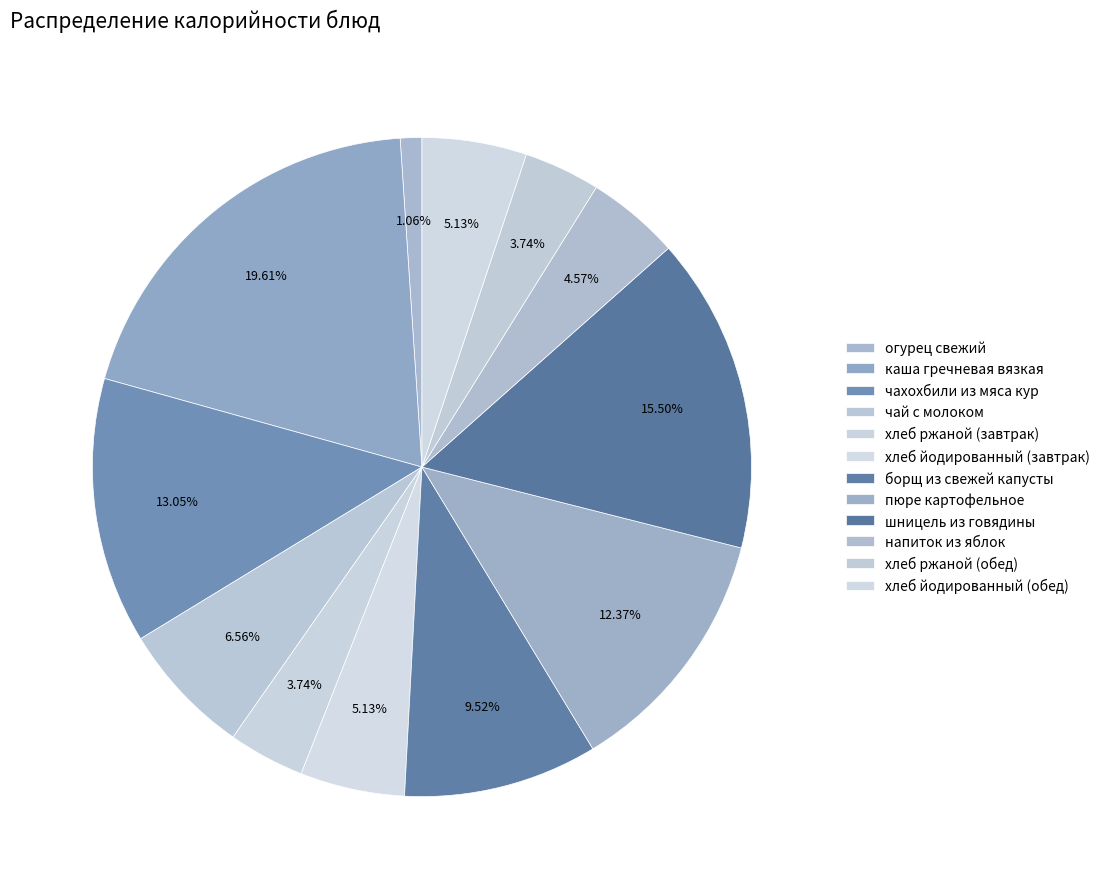

How many slices are in this pie chart?

12